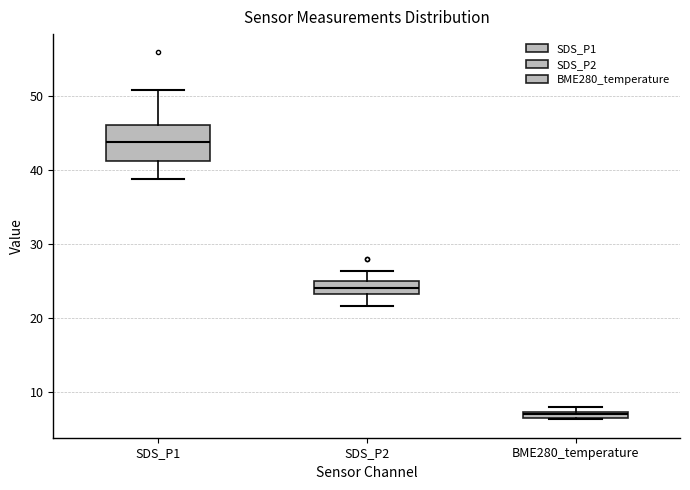

Where is the lower edge of the box for SDS_P1 on the y-axis? The values are not printed on the chart, so give them approximately, as read against the axis.

41